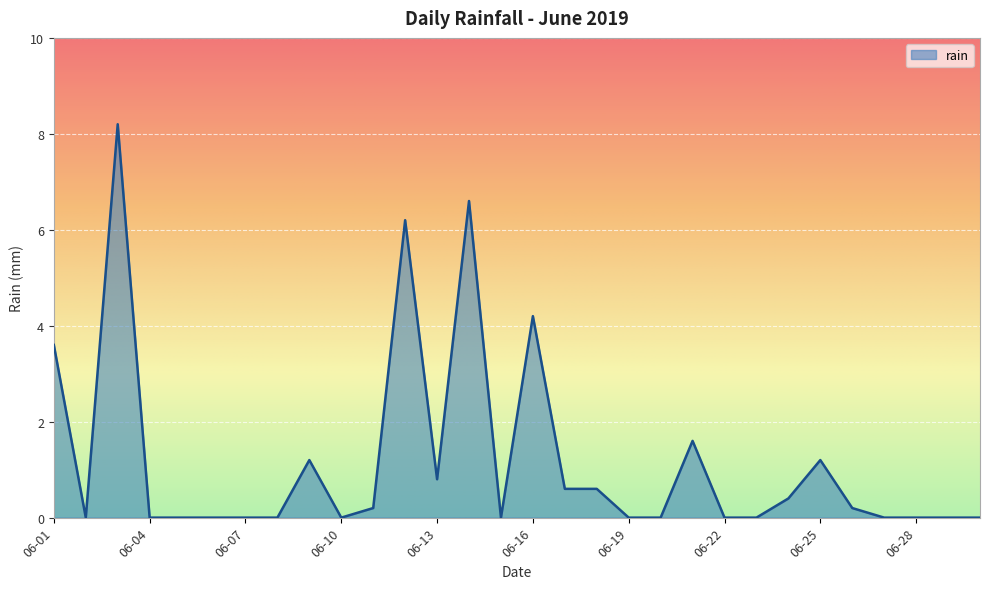

What is the greatest value displayed?

8.2